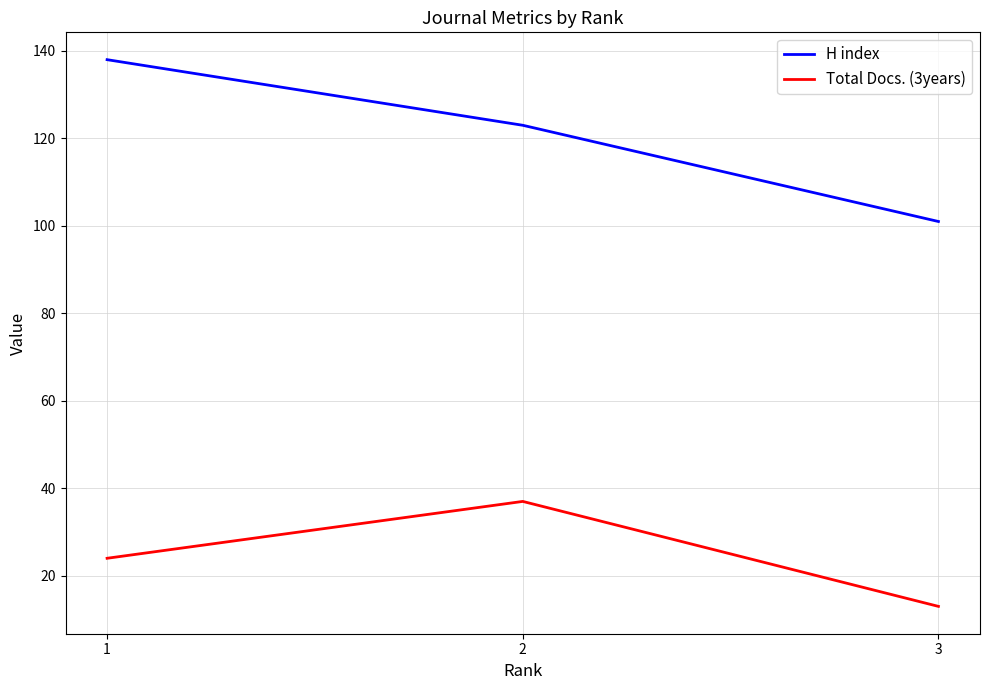

What value does the Total Docs. (3years) series have at 2?

37